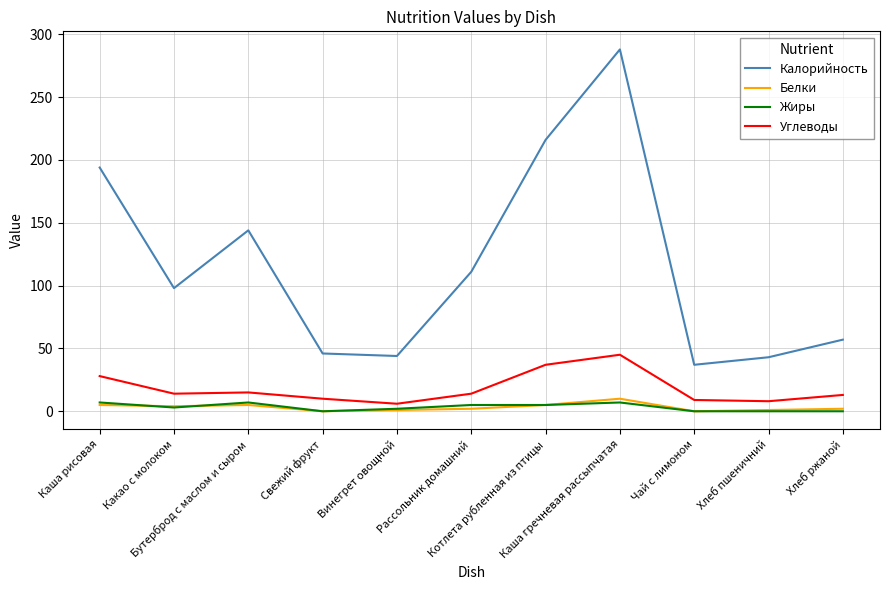

Which series has the largest total across all categories?

Калорийность